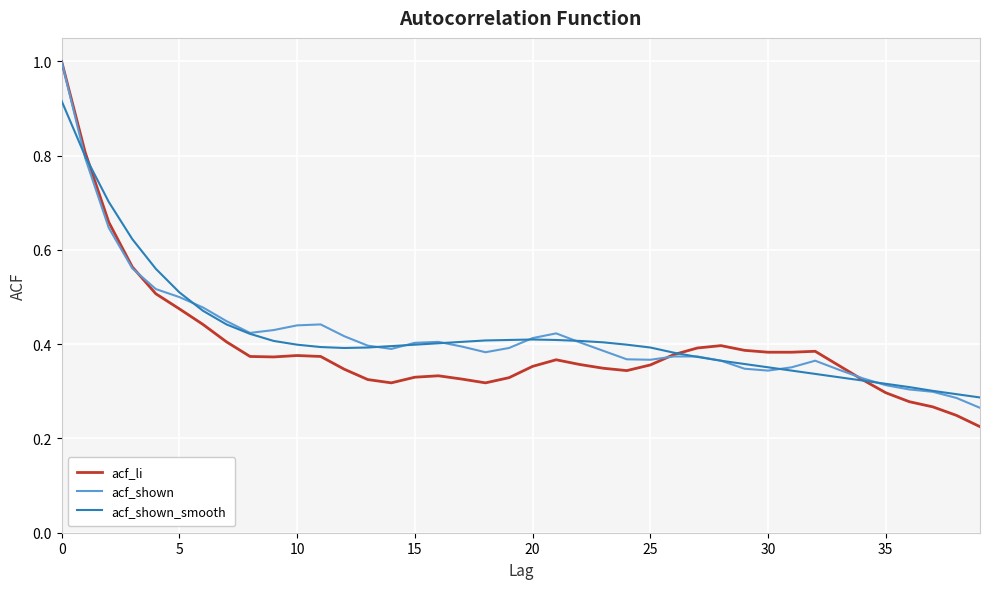

What is the maximum value for acf_li?

1.0